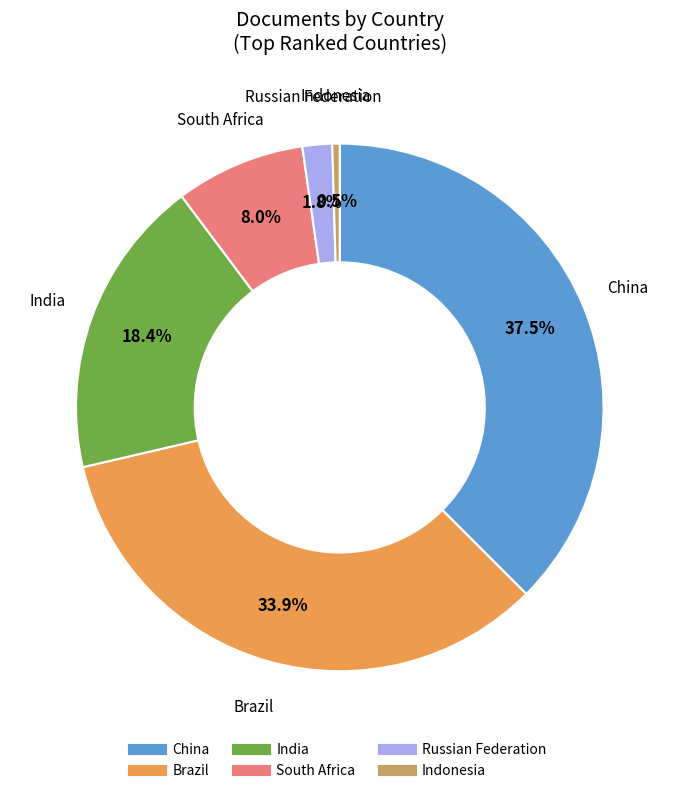

Count the number of slices in the pie.

6